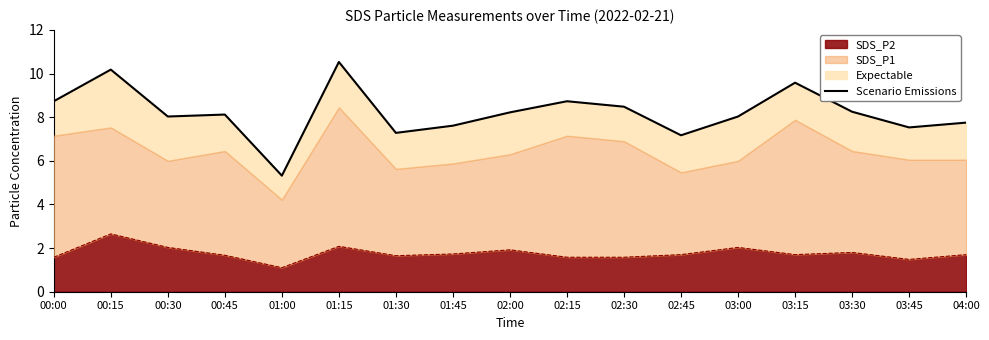

Does the chart have visible grid lines?

No